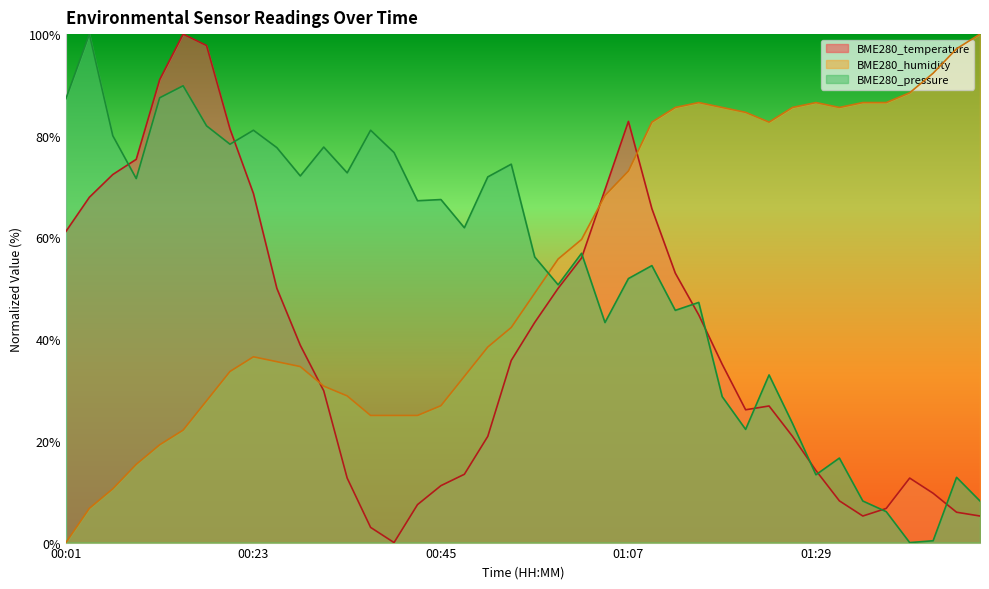

What is the sum of all BME280_temperature values?

1580.6